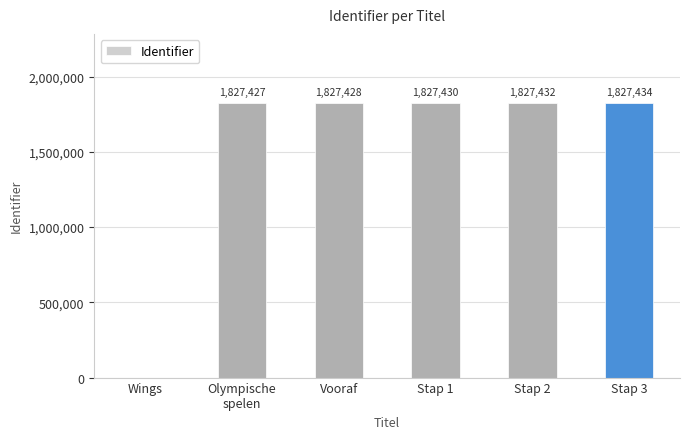

Which category has the highest value across all series?

Stap 3